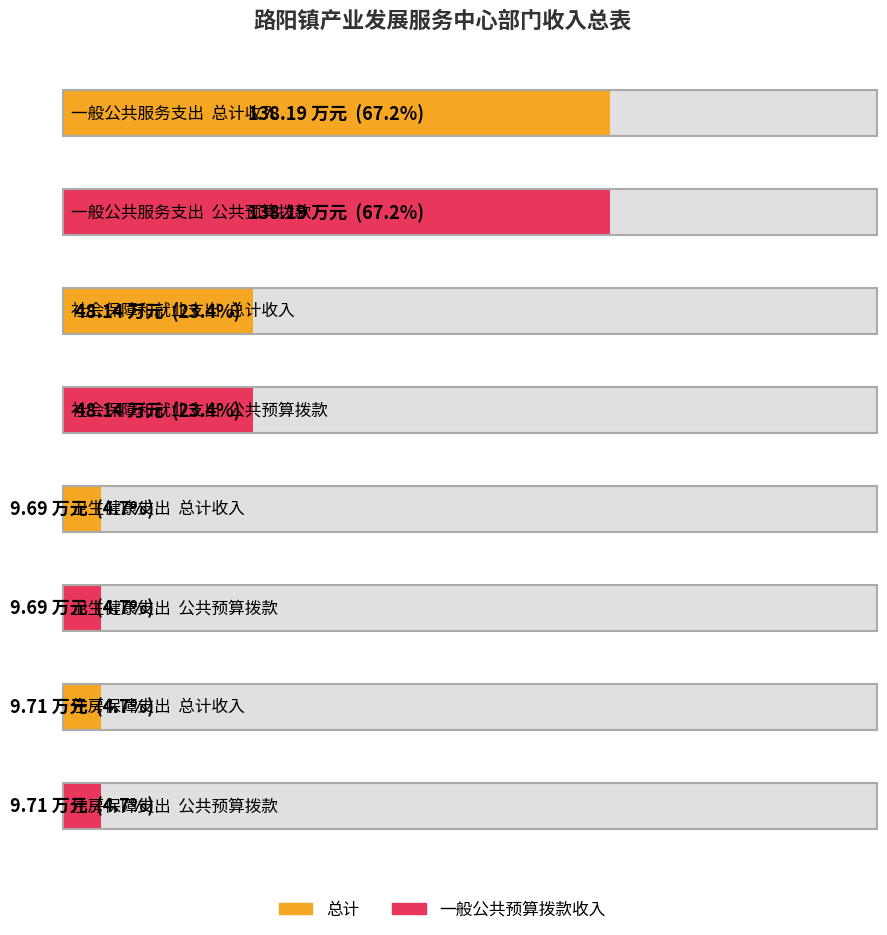

What is the difference between the second highest and second lowest values in the 一般公共预算拨款收入 series?

38.4